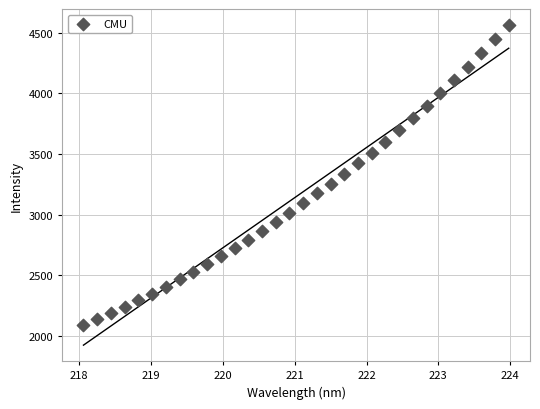

What is the range of X values (max minus min)?

5.9